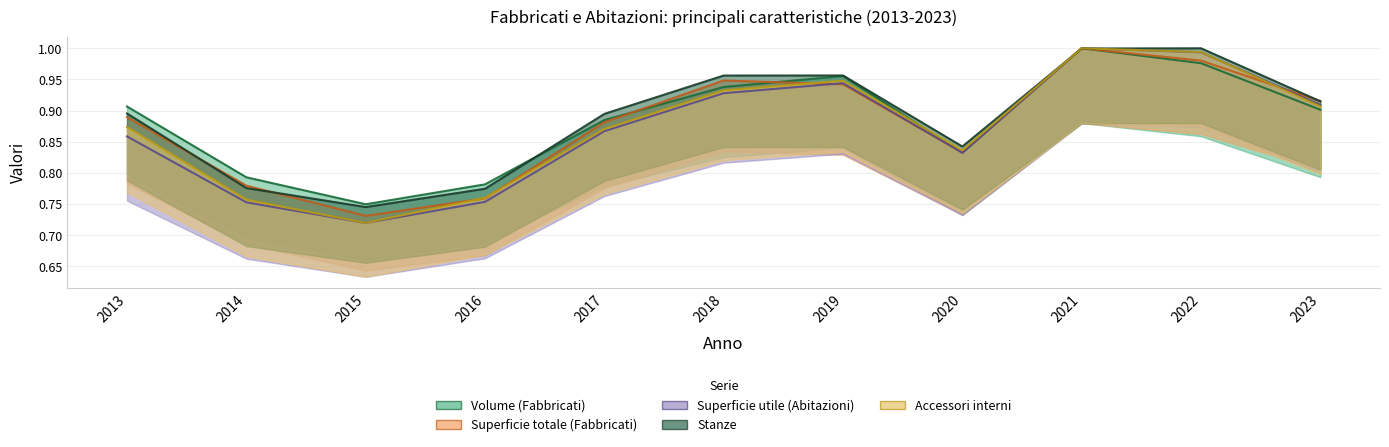

Between which two adjacent categories do Stanze and Volume (Fabbricati) first intersect?

2016 and 2017